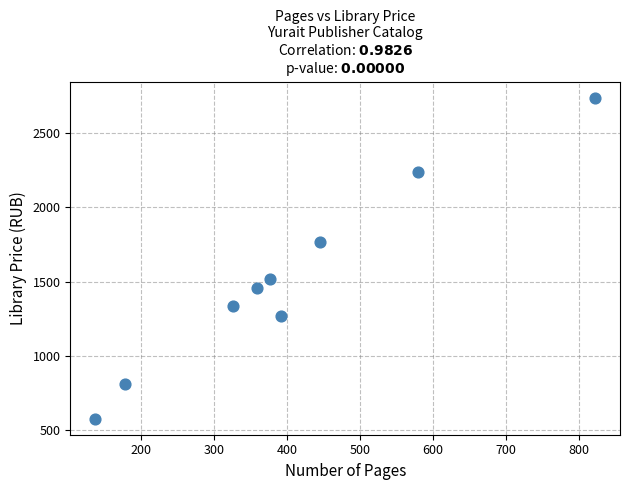

What is the average Y value?

1525